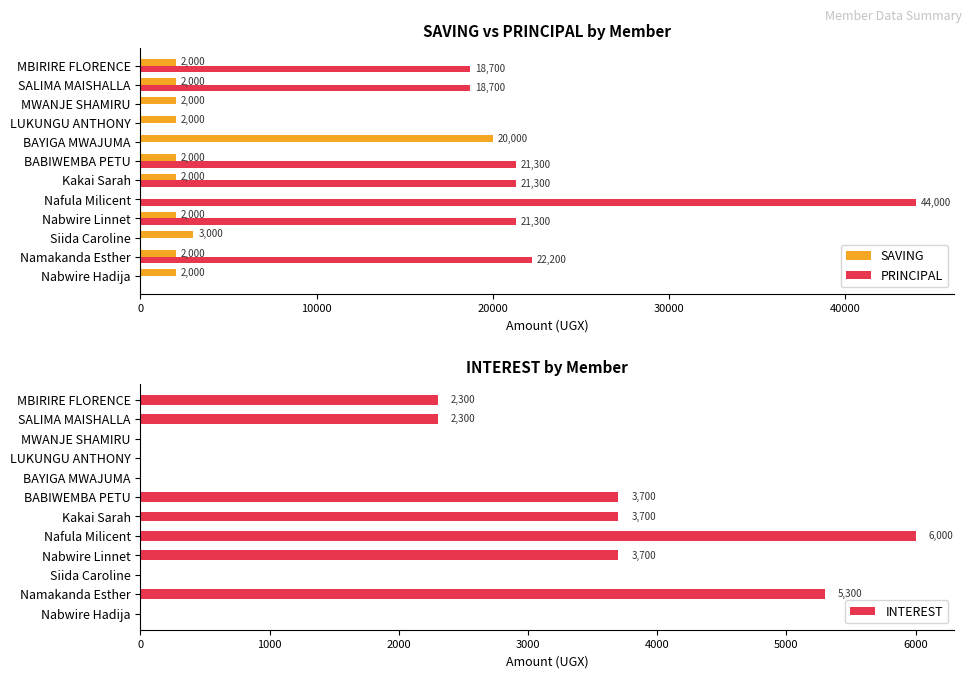

Which series has the largest range (max minus min)?

PRINCIPAL